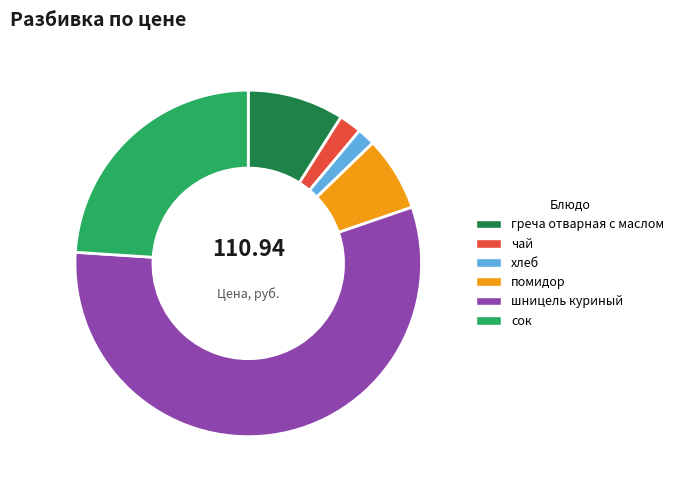

Approximately how many times larger is the value at сок compared to чай?

11.4